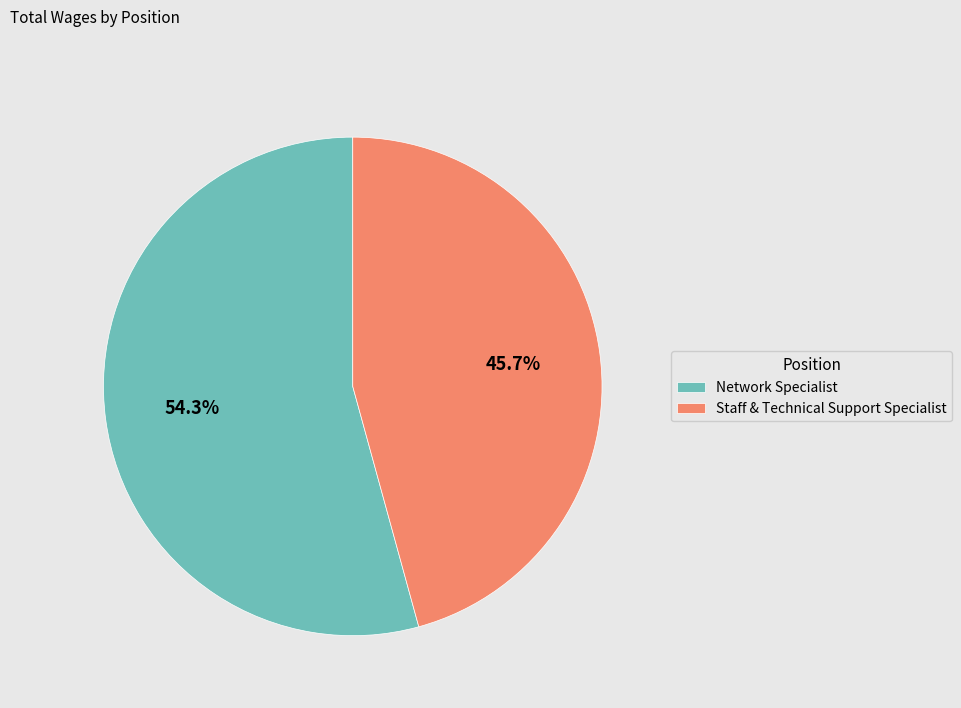

The Staff & Technical Support Specialist slice represents 59% of the pie. True or false?

False